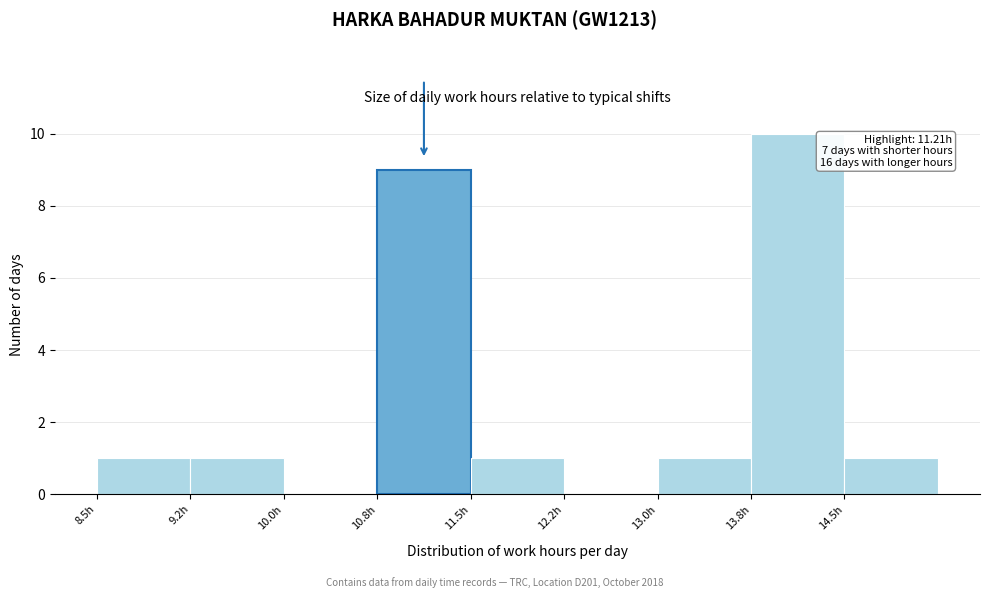

Which range on the x-axis has the tallest bar?

13.75 to 14.50